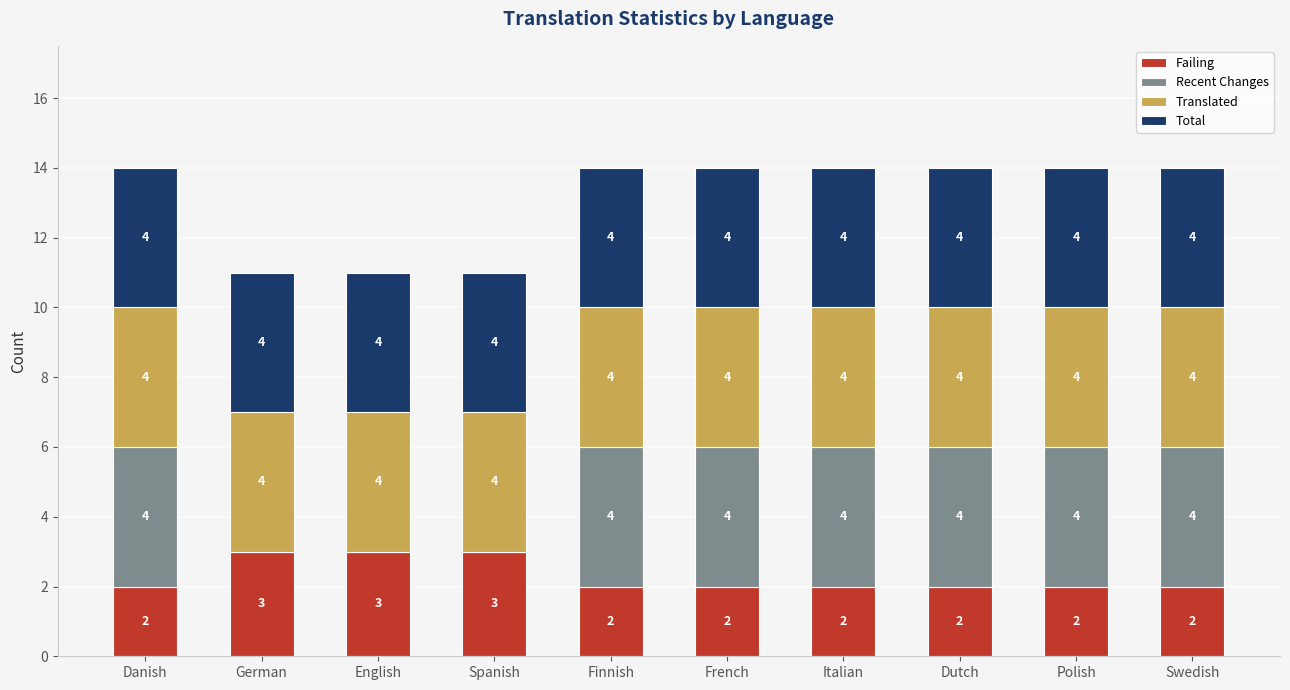

The value of Failing at French is 3. True or false?

False